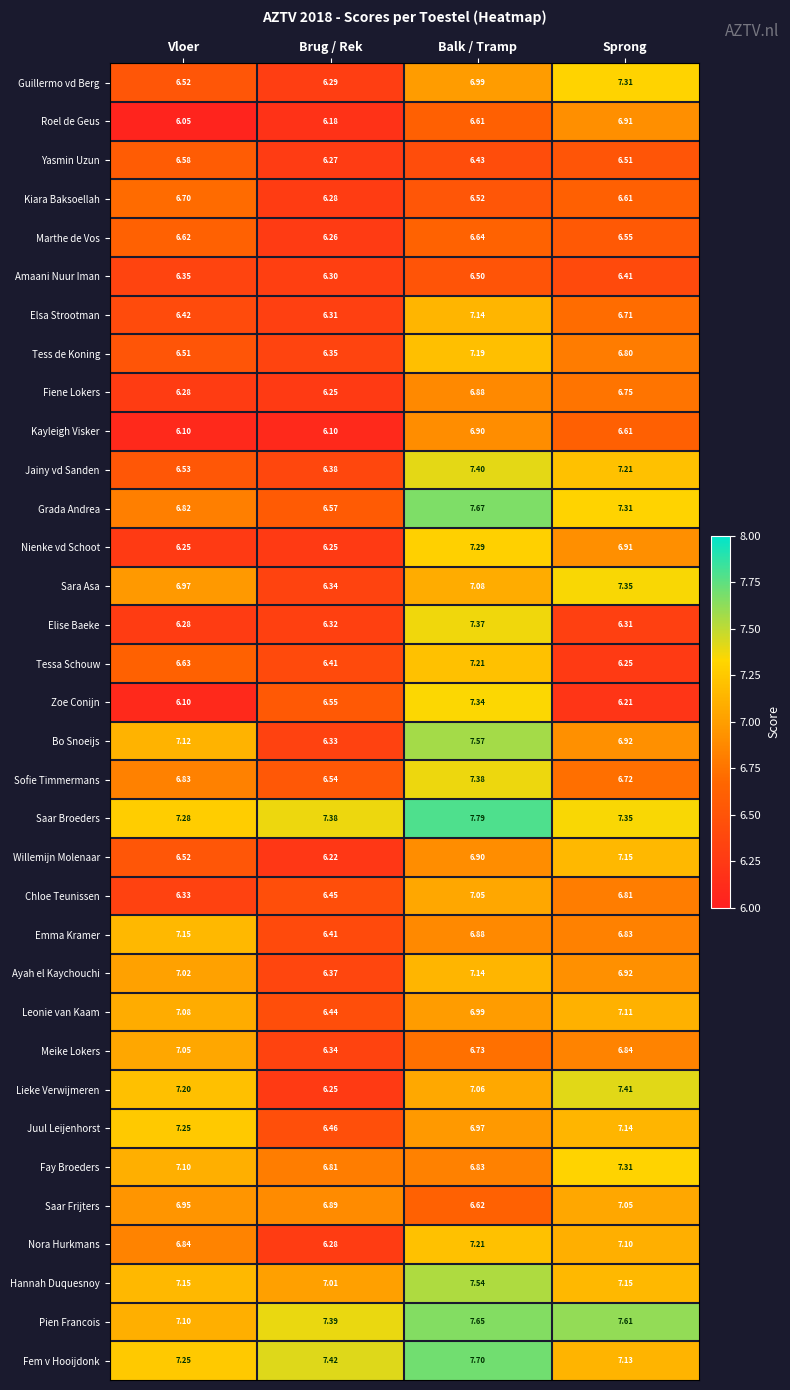

Rank the categories by Sofie Timmermans value from lowest to highest.

Brug / Rek, Sprong, Vloer, Balk / Tramp